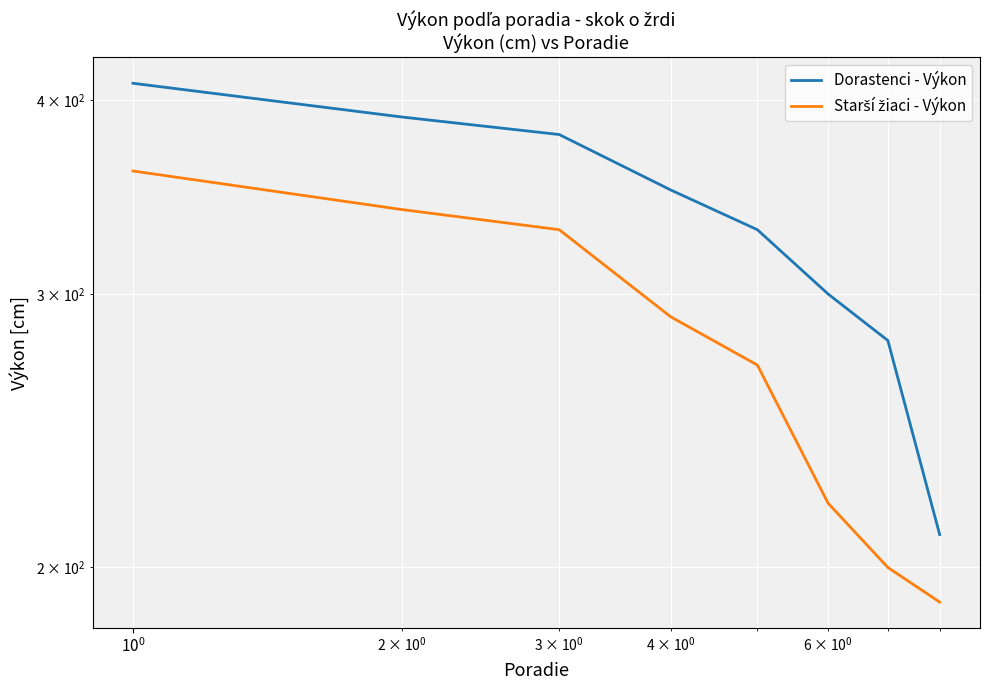

Is the value of Starší žiaci - Výkon at 7 greater than the value of Dorastenci - Výkon at 7?

No